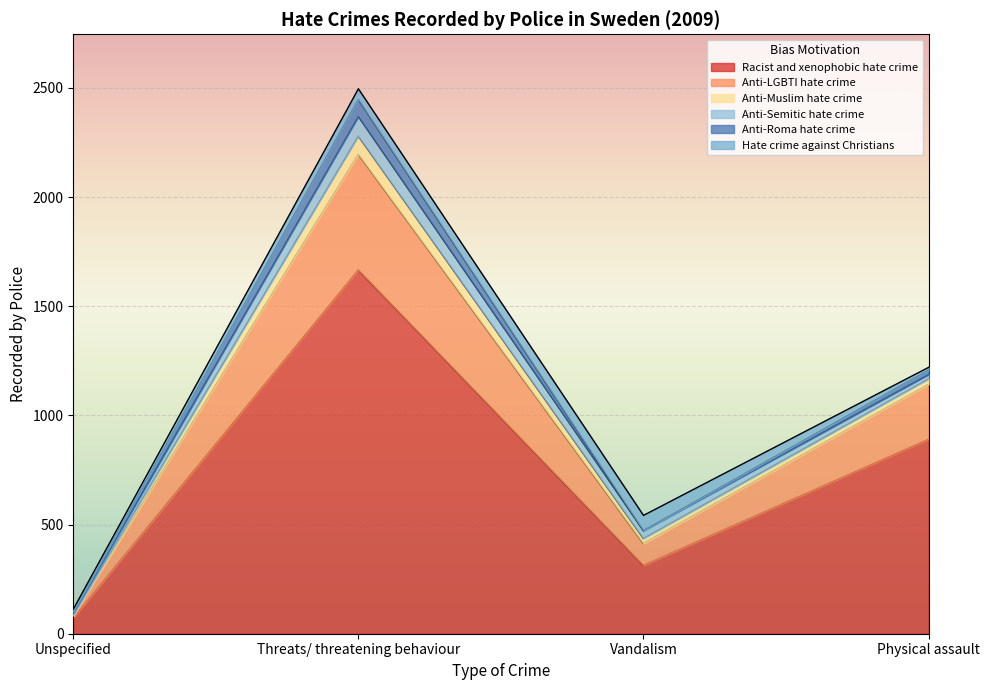

List the series in order of their peak value, highest first.

Racist and xenophobic hate crime, Anti-LGBTI hate crime, Anti-Semitic hate crime, Anti-Muslim hate crime, Anti-Roma hate crime, Hate crime against Christians